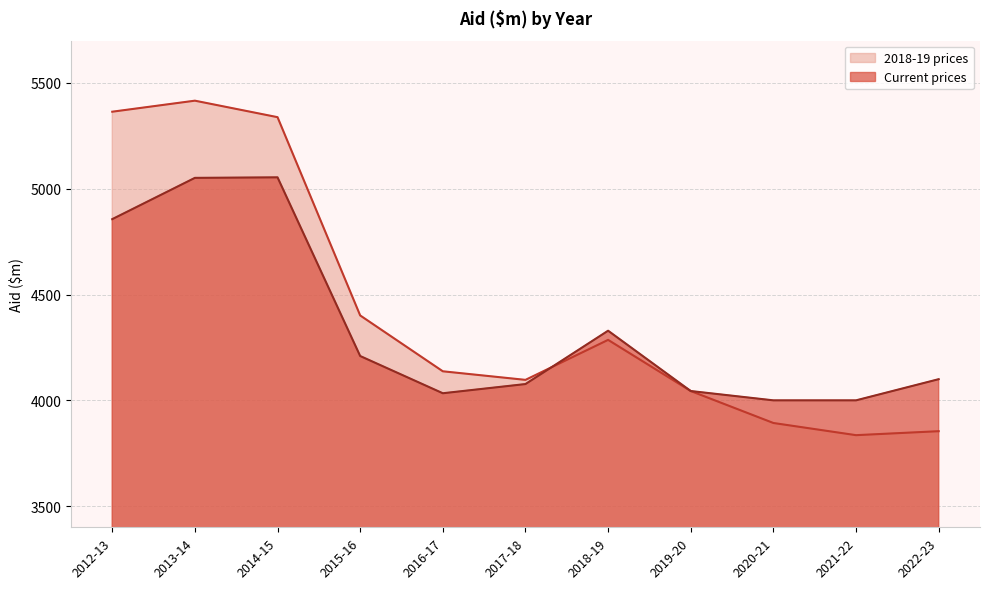

Reading left to right, list all the values displayed in this chart.

Current prices: 2012-13=4856.5	2013-14=5051.5	2014-15=5054.0	2015-16=4209.5	2016-17=4033.5	2017-18=4077.0	2018-19=4329.1	2019-20=4044.0	2020-21=4000.0	2021-22=4000.0	2022-23=4100.0
2018-19 prices: 2012-13=5364.2	2013-14=5416.4	2014-15=5338.4	2015-16=4401.3	2016-17=4137.3	2017-18=4096.8	2018-19=4285.8	2019-20=4044.0	2020-21=3892.9	2021-22=3835.4	2022-23=3854.2